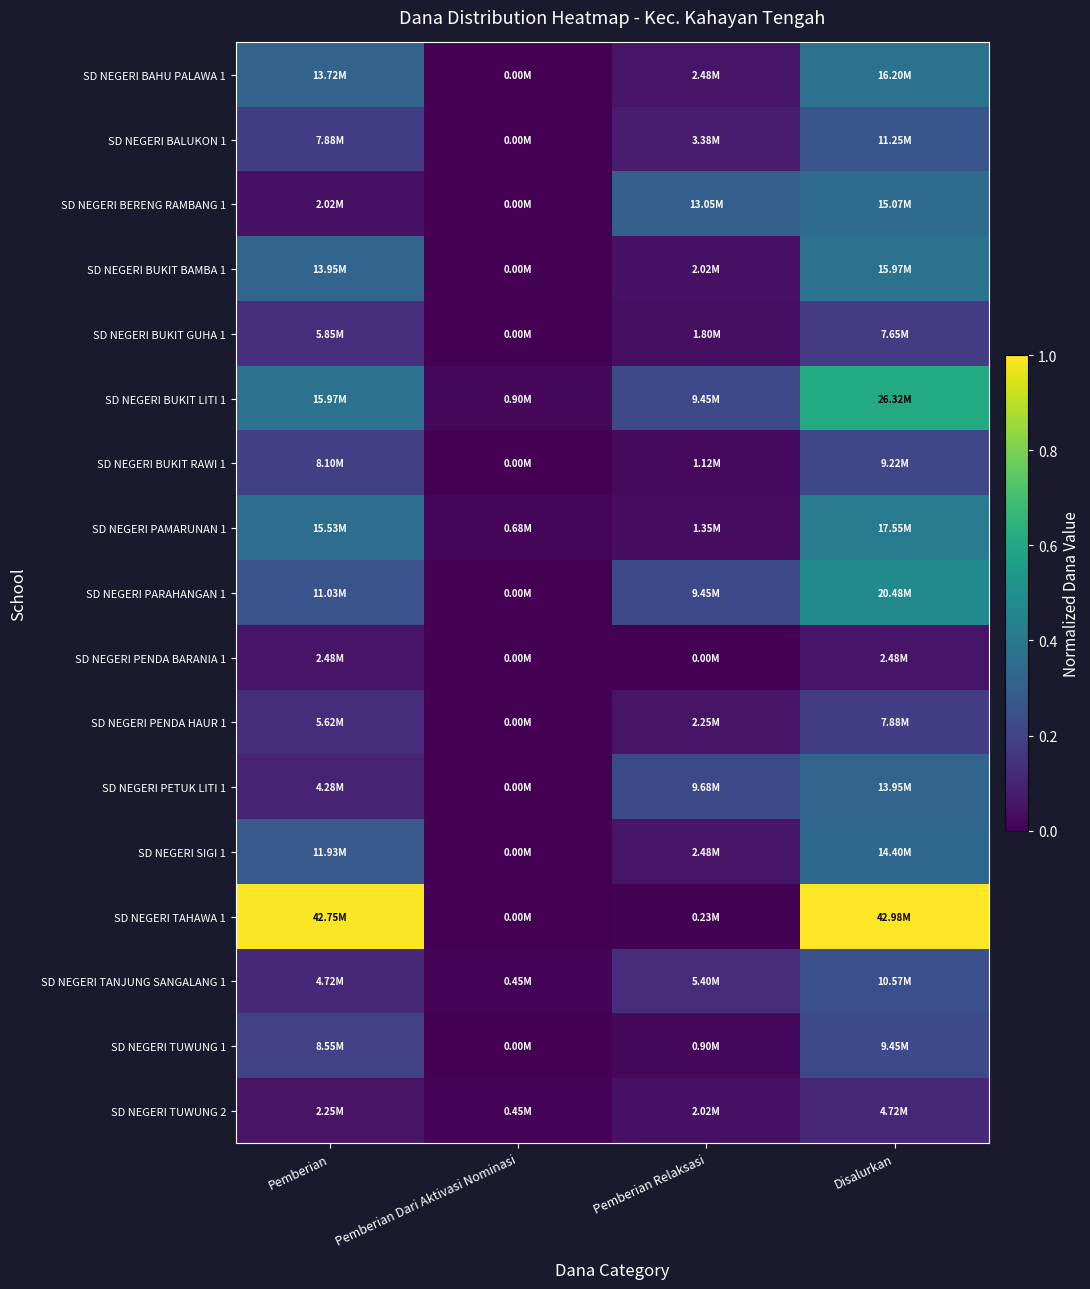

Rank the series at Pemberian Relaksasi from lowest to highest value.

SD NEGERI PENDA BARANIA 1, SD NEGERI TAHAWA 1, SD NEGERI TUWUNG 1, SD NEGERI BUKIT RAWI 1, SD NEGERI PAMARUNAN 1, SD NEGERI BUKIT GUHA 1, SD NEGERI BUKIT BAMBA 1, SD NEGERI TUWUNG 2, SD NEGERI PENDA HAUR 1, SD NEGERI BAHU PALAWA 1, SD NEGERI SIGI 1, SD NEGERI BALUKON 1, SD NEGERI TANJUNG SANGALANG 1, SD NEGERI BUKIT LITI 1, SD NEGERI PARAHANGAN 1, SD NEGERI PETUK LITI 1, SD NEGERI BERENG RAMBANG 1